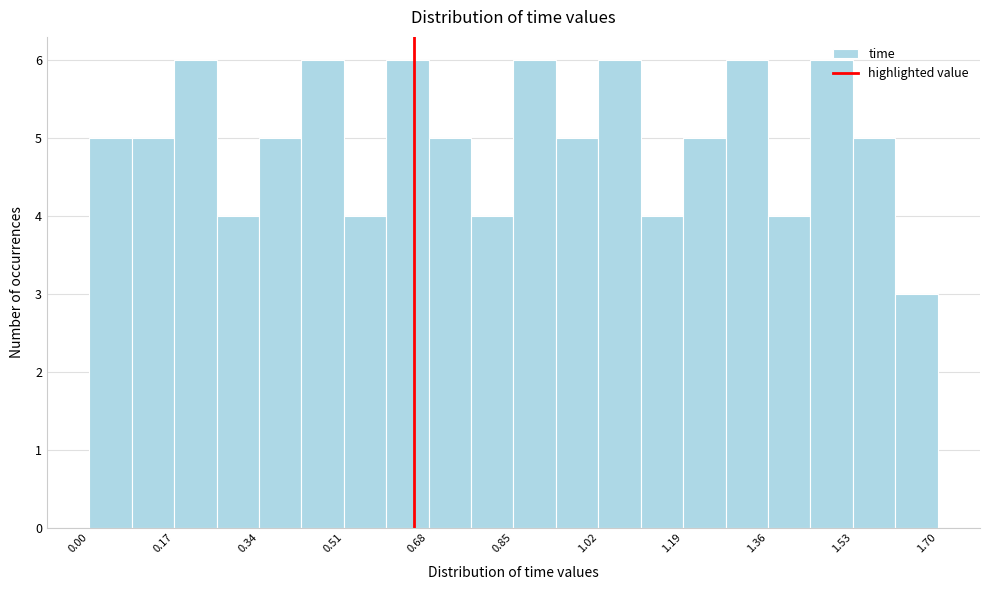

Reading left to right, transcribe this chart: for each bar, give the range it covers on the x-axis and its height. Neither the bar edges nor the heights are printed on the chart, so give them approximately, as read against the axes.

0.000 to 0.085: 5
0.085 to 0.170: 5
0.170 to 0.255: 6
0.255 to 0.340: 4
0.340 to 0.425: 5
0.425 to 0.510: 6
0.510 to 0.595: 4
0.595 to 0.680: 6
0.680 to 0.765: 5
0.765 to 0.850: 4
0.850 to 0.935: 6
0.935 to 1.020: 5
1.020 to 1.105: 6
1.105 to 1.190: 4
1.190 to 1.275: 5
1.275 to 1.360: 6
1.360 to 1.445: 4
1.445 to 1.530: 6
1.530 to 1.615: 5
1.615 to 1.700: 3